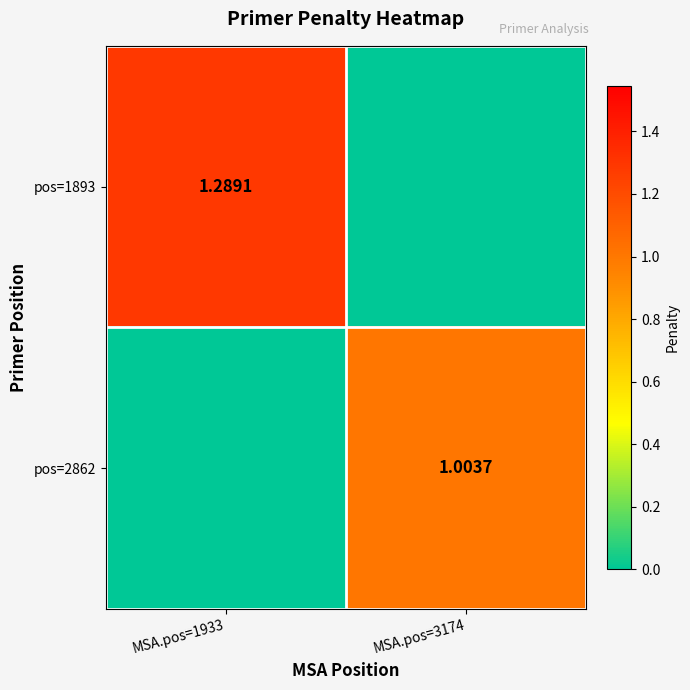

At which label is pos=2862 closest to 0?

MSA.pos=1933